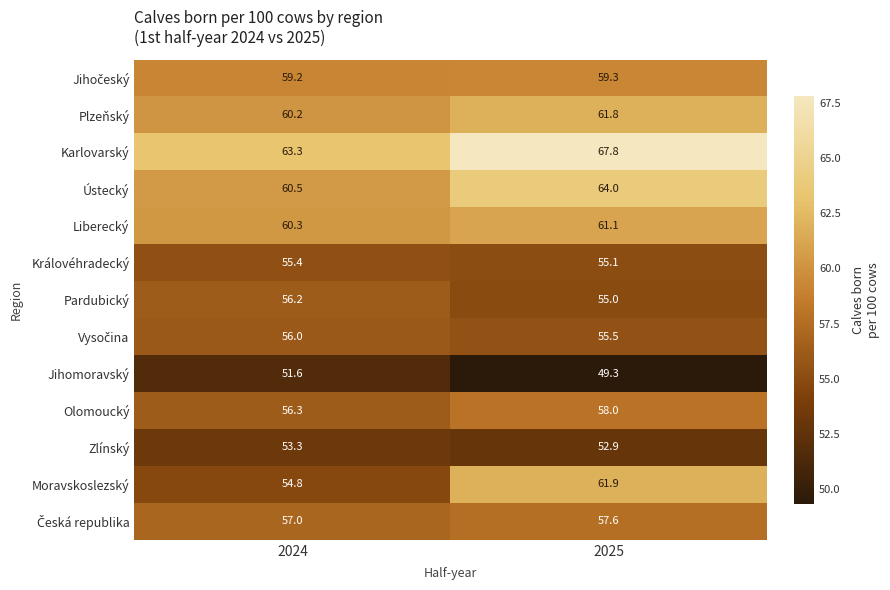

Which label corresponds to the smallest value in the chart?

2025